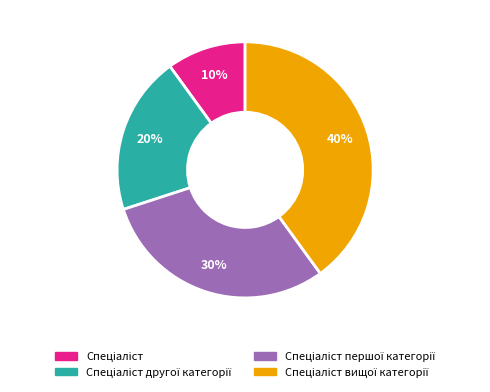

To the nearest percent, what is the average slice percentage?

25%